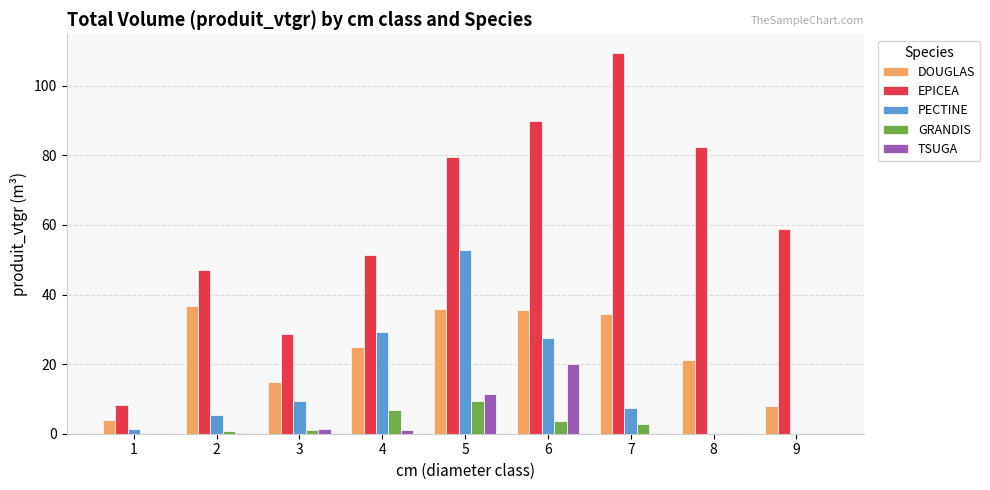

Are the bars grouped side by side (vs. stacked)?

Yes